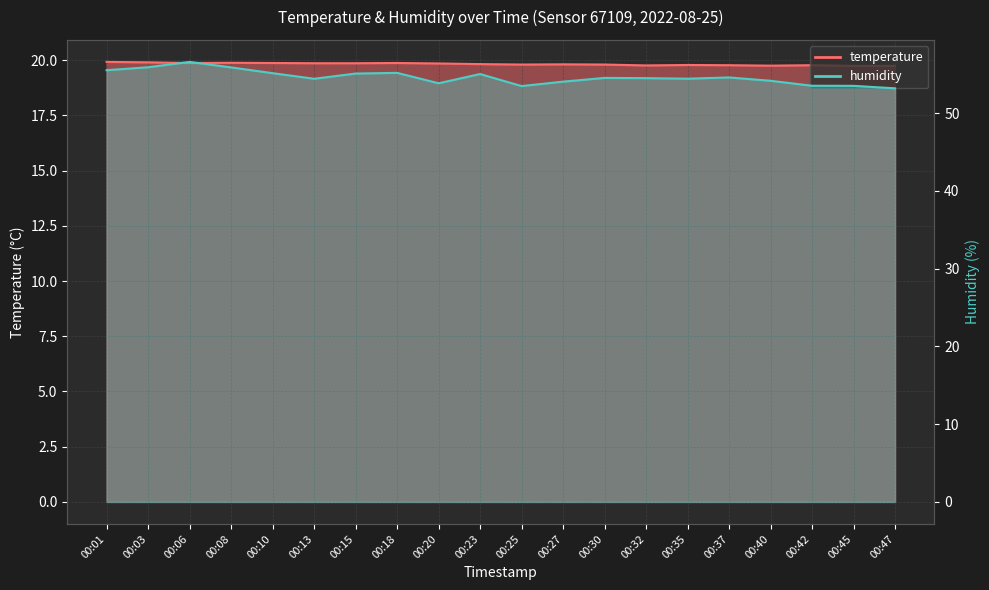

How many data points in humidity are less than 54?

5